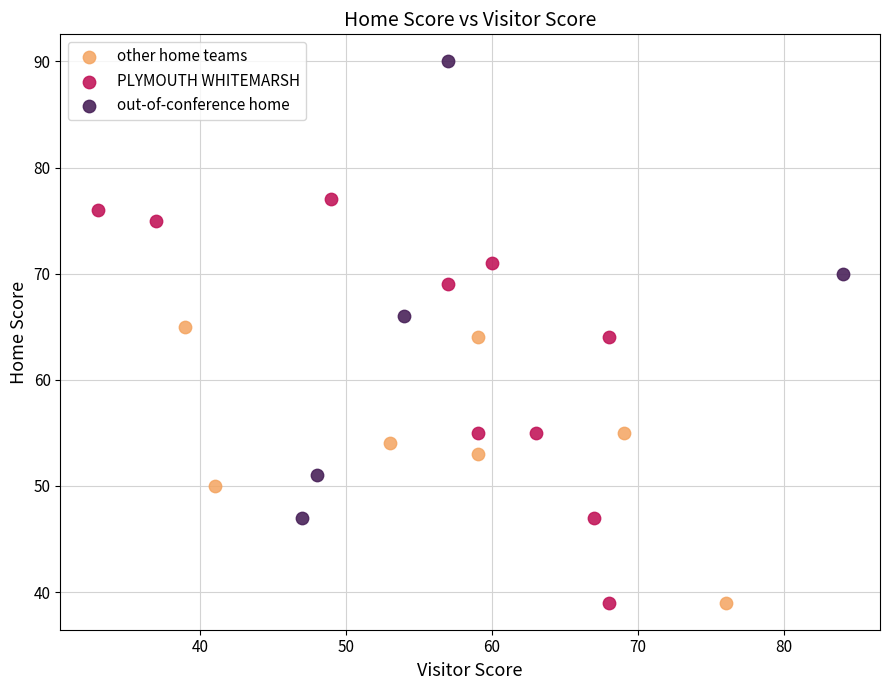

Which series has the largest Y range (max minus min)?

out-of-conference home